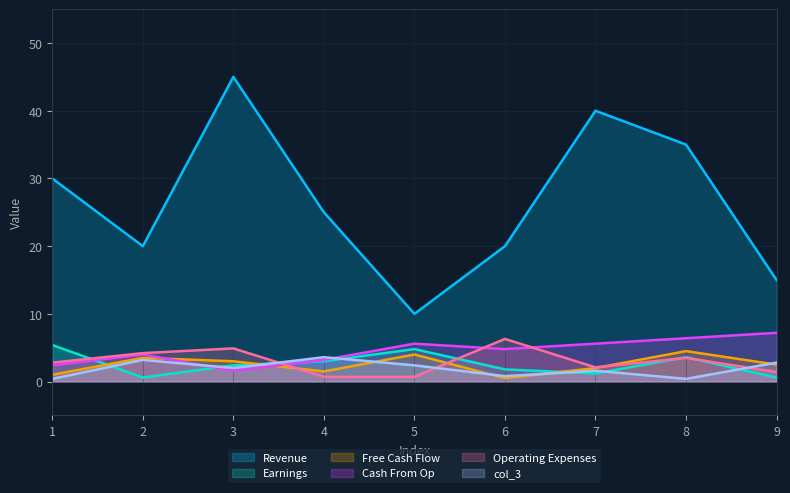

How many lines are shown in the chart?

6